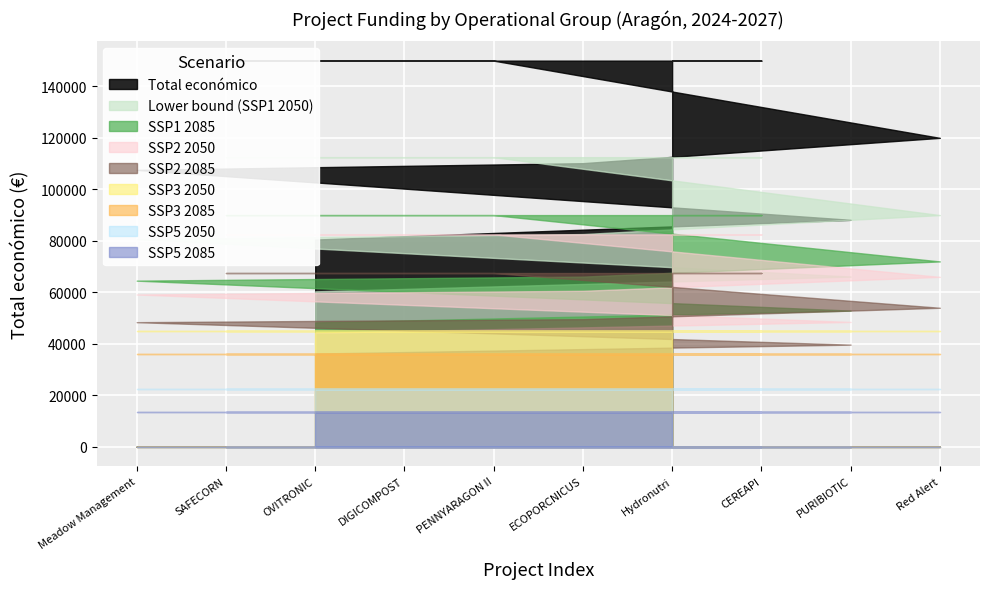

What is the total value across all series at ECOPORCNICUS?

112195